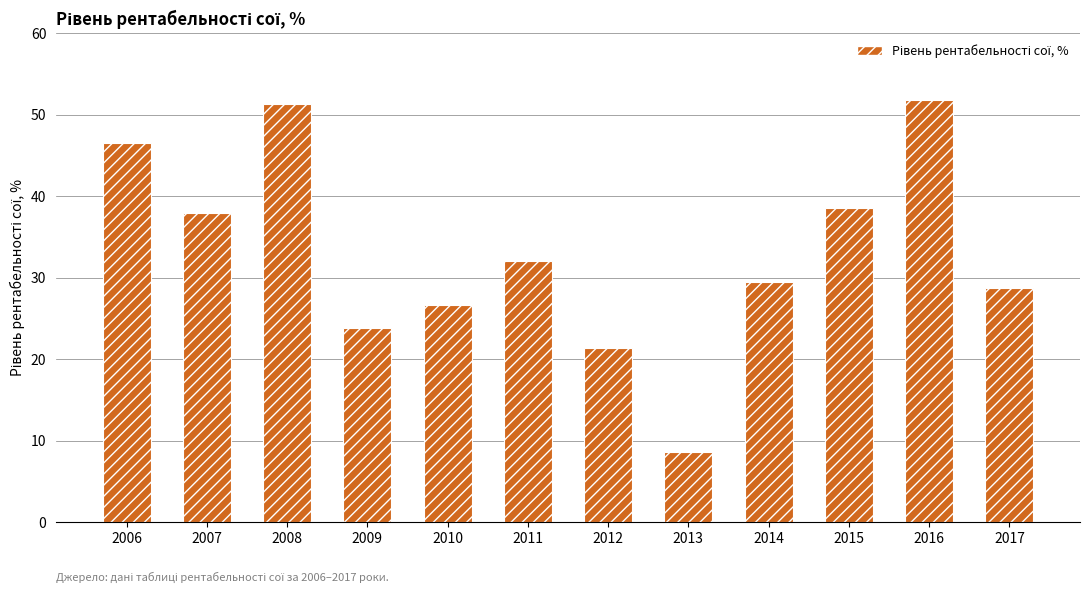

What is the difference between the second highest and second lowest values?

29.9